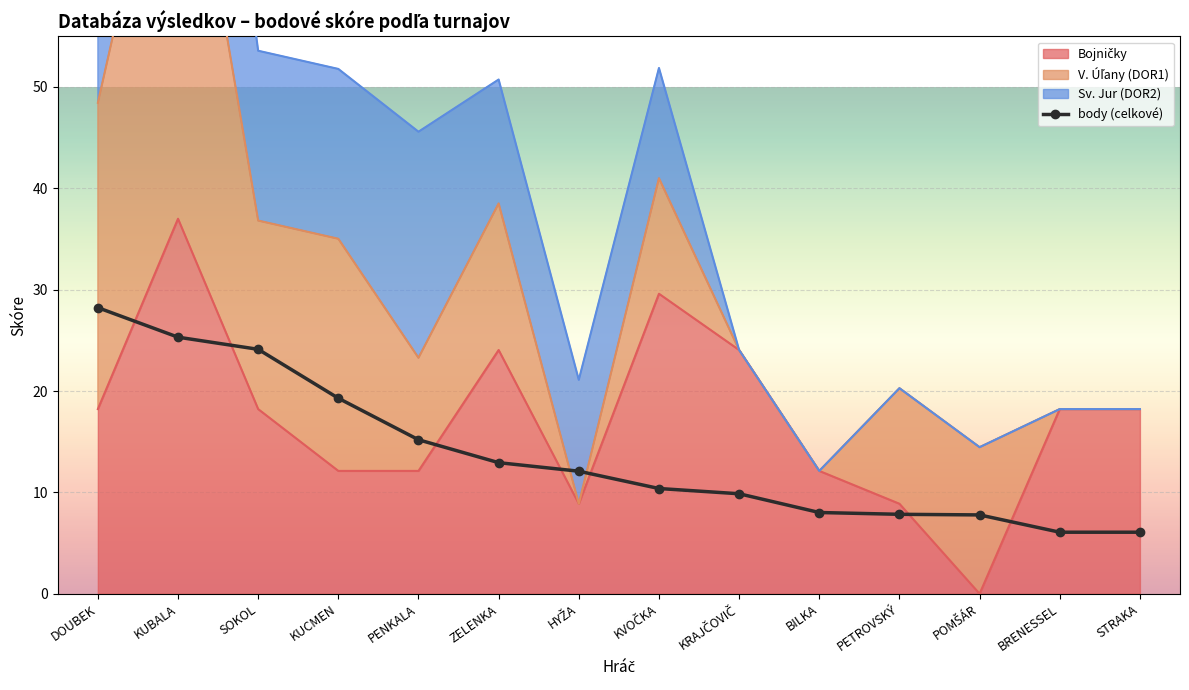

List the labels in order of value, smallest first.

BRENESSEL, STRAKA, POMŠÁR, PETROVSKÝ, BILKA, KRAJČOVIČ, KVOČKA, HYŽA, ZELENKA, PENKALA, KUCMEN, SOKOL, KUBALA, DOUBEK